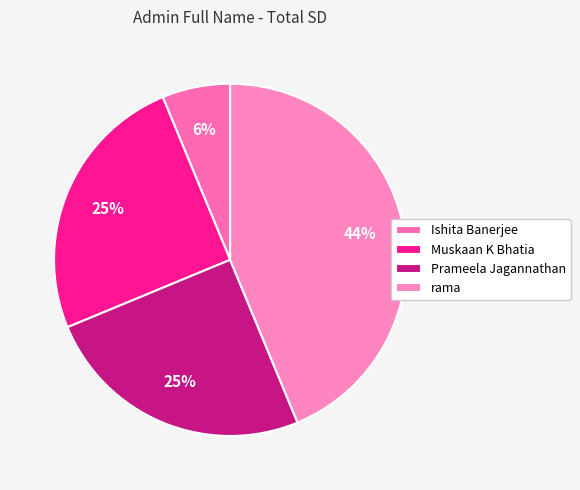

Rank the categories by value from lowest to highest.

Ishita Banerjee, Muskaan K Bhatia, Prameela Jagannathan, rama